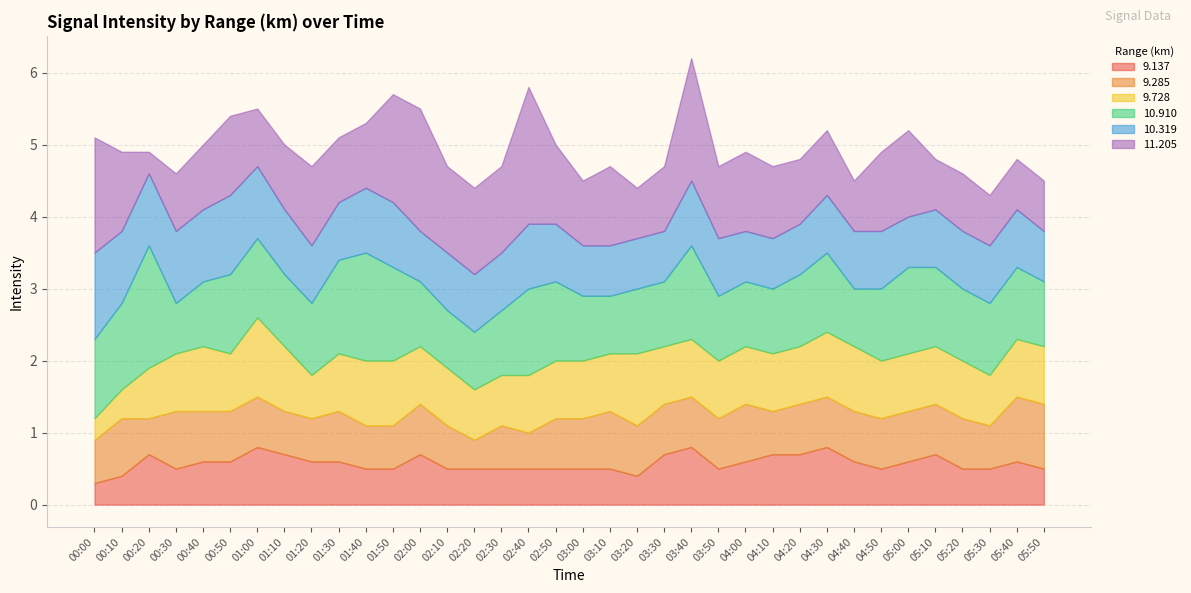

How many intersections are there between 11.205 and 10.910?

8